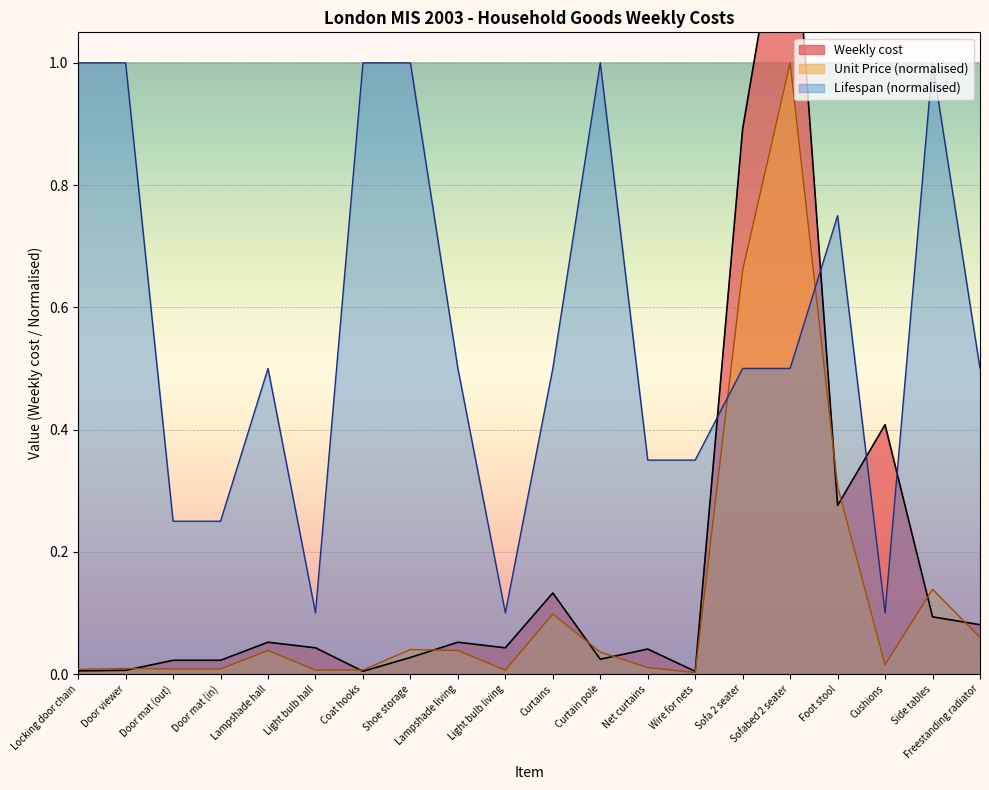

Which has a higher value, Freestanding radiator or Curtains?

Curtains